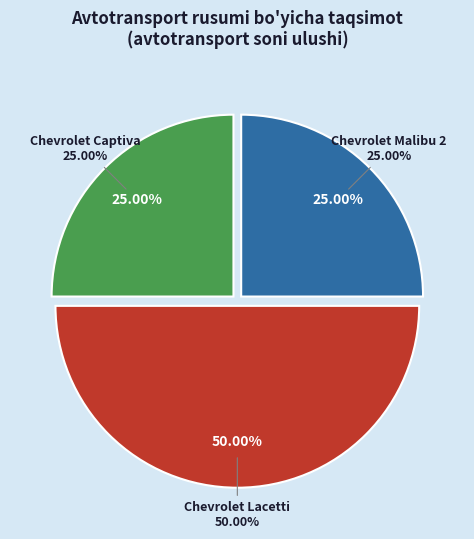

How many slices are in this pie chart?

3